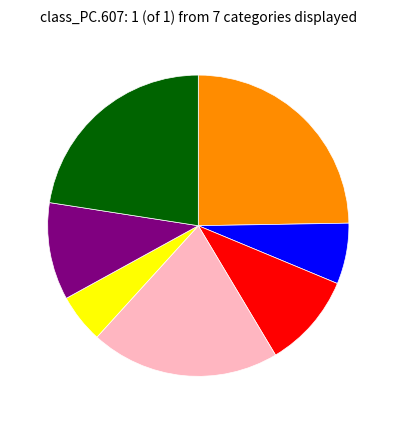

Is there any slice that represents more than half of the pie?

No